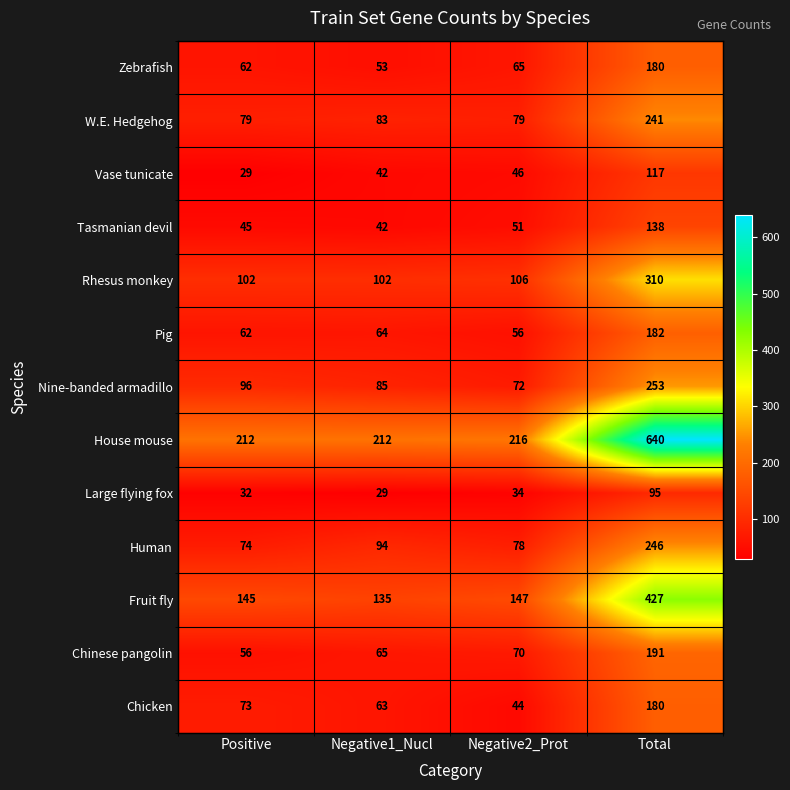

Read the Zebrafish value at Total, to the nearest 5.

180